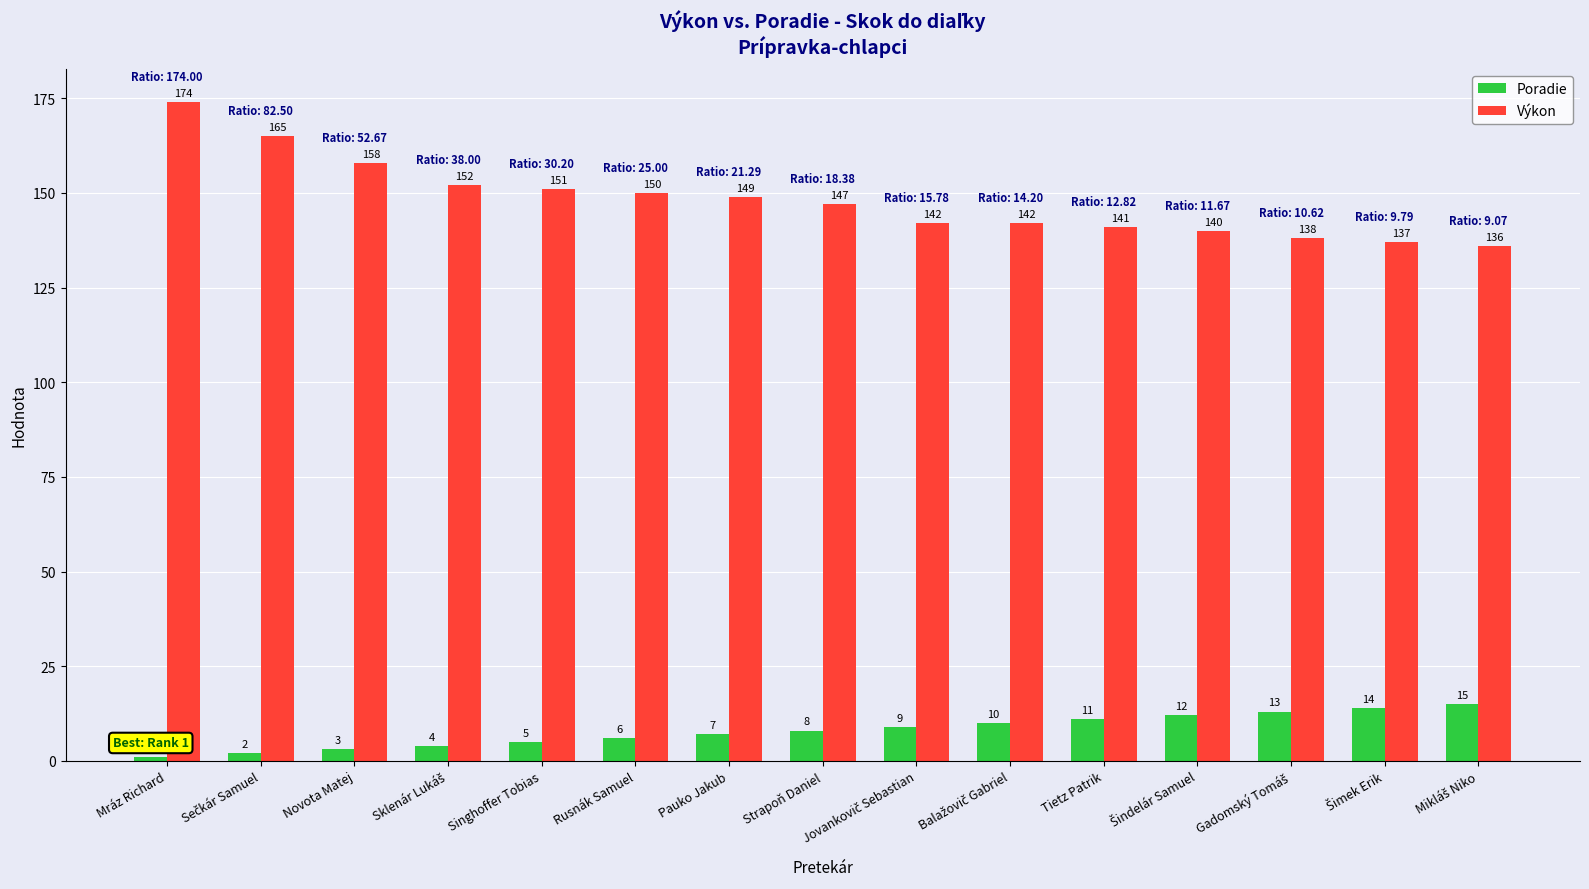

Rank the series by their average value, from highest to lowest.

Výkon, Poradie